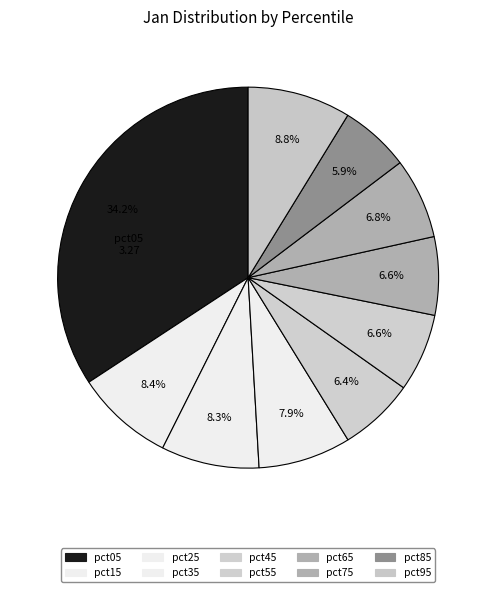

Is the sum of pct05 and pct15 greater than half?

No